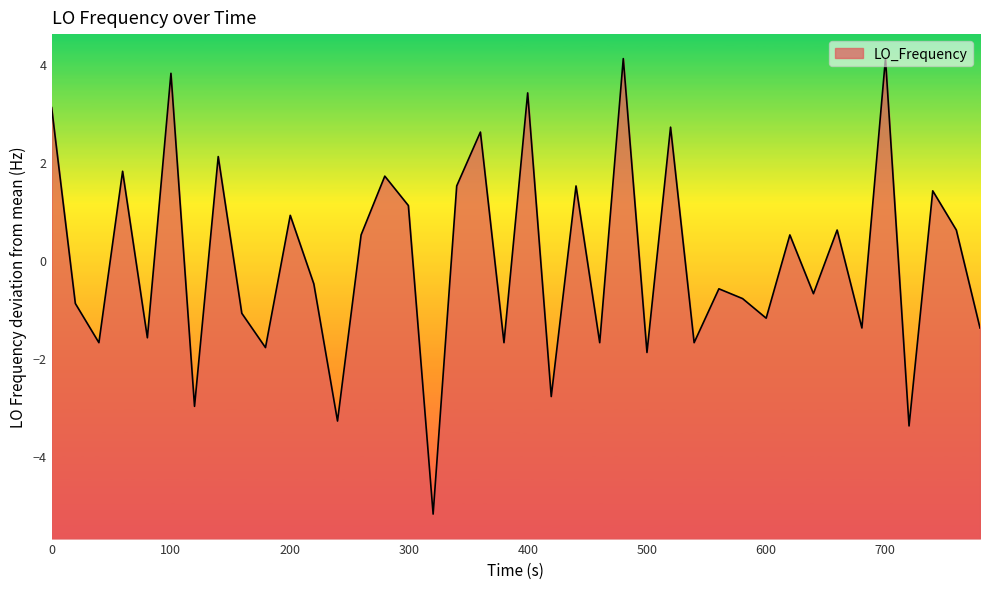

How many interior local valleys (lower than both neighbors) does the data have?

15